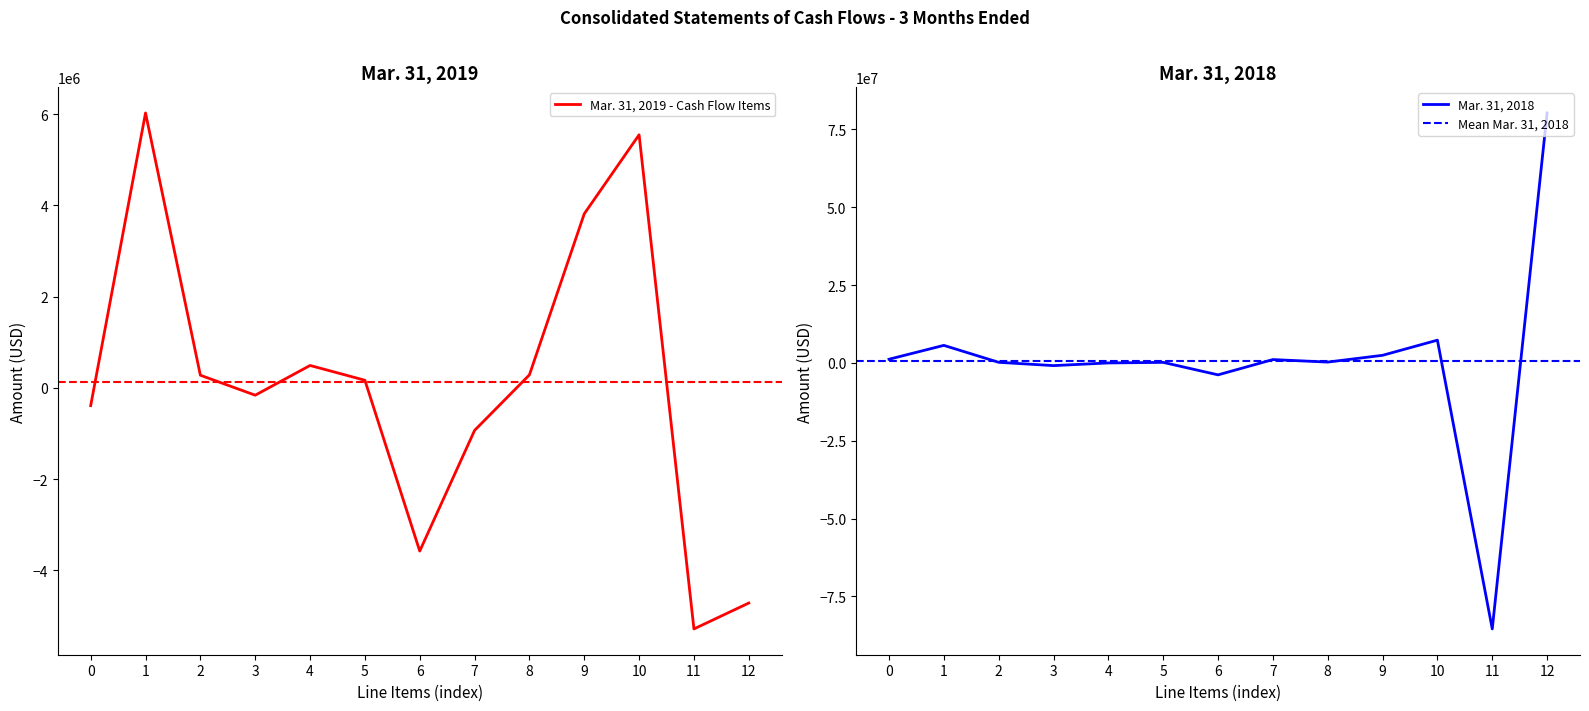

The value of Mar. 31, 2018 at 11 is -85459500. True or false?

True